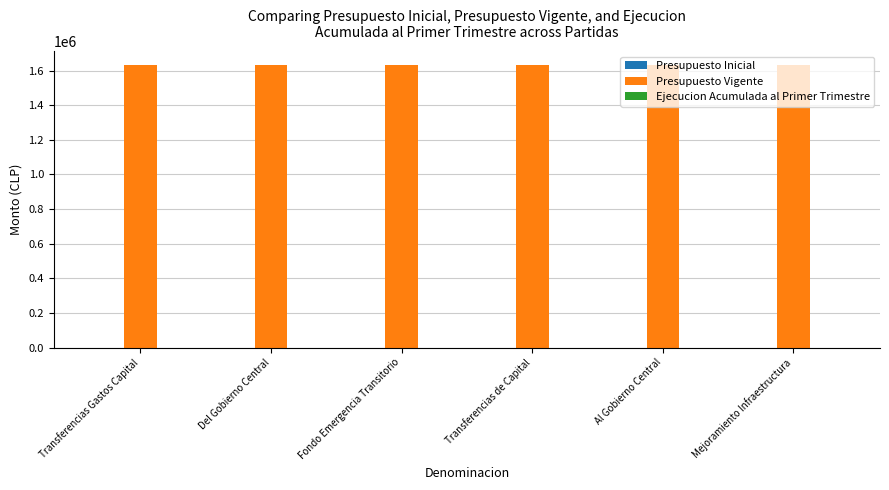

What are all the series names shown in the legend?

Presupuesto Inicial, Presupuesto Vigente, Ejecucion Acumulada al Primer Trimestre